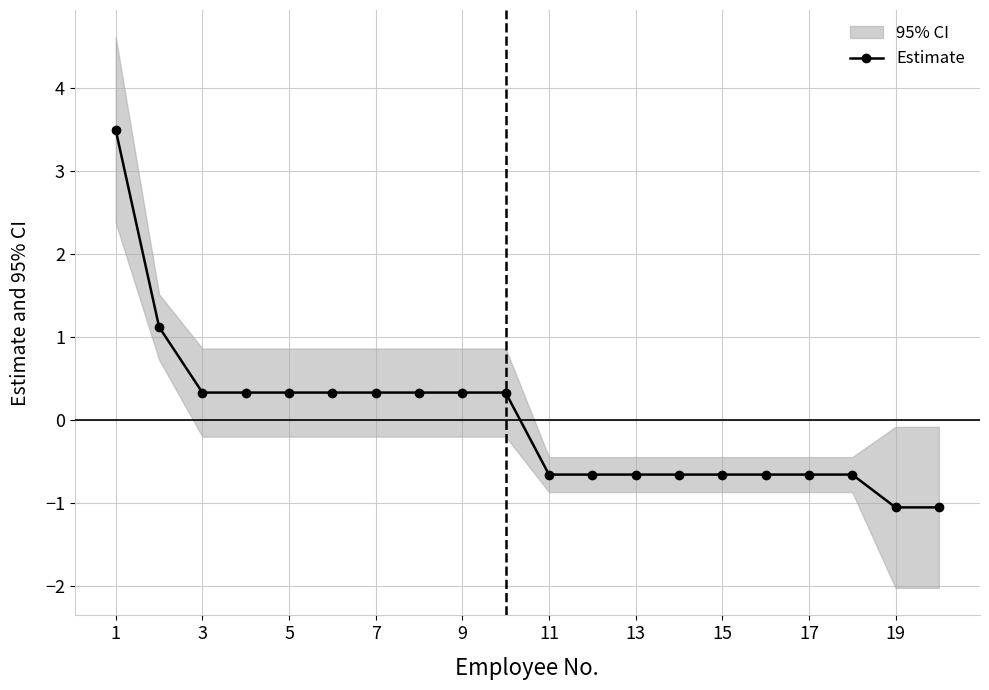

The value of Estimate at 13 is -0.7. True or false?

True